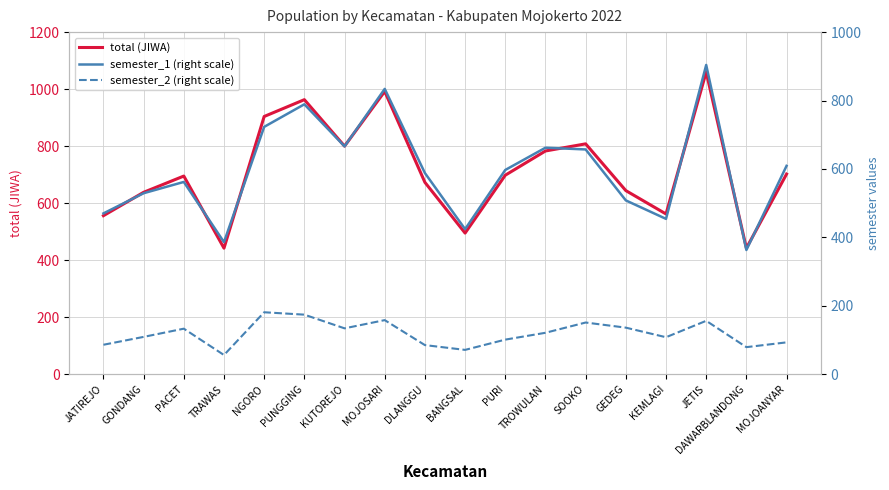

The semester_1 (right scale) series shows 666 at KUTOREJO. True or false?

True